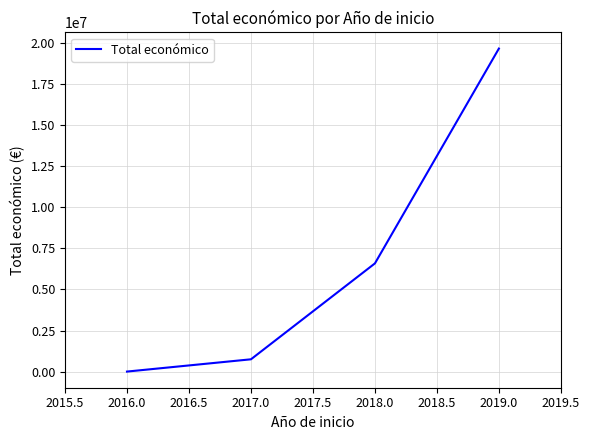

What is the ratio of the value at 2017.0 to the value at 2016.0?

125.3